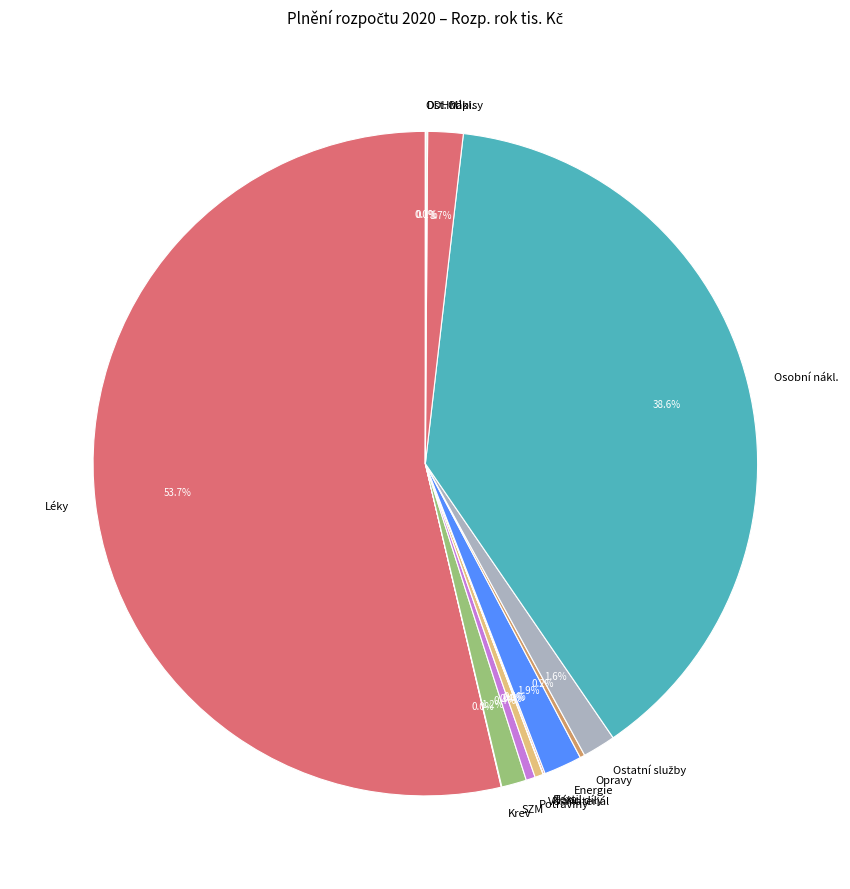

What is the largest slice in the pie chart?

Léky